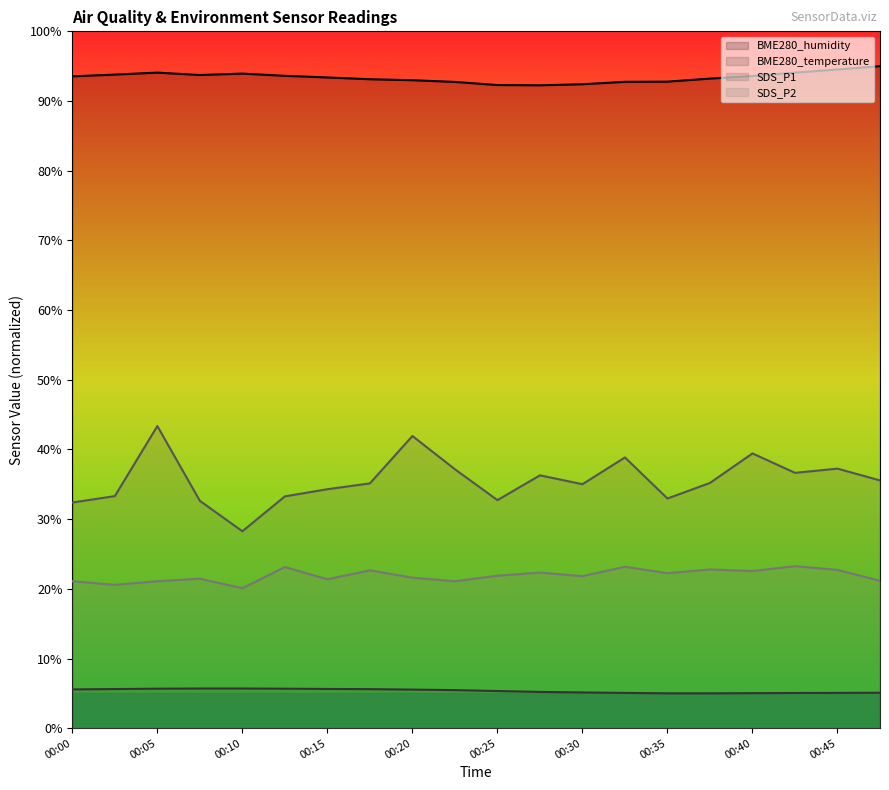

Which label corresponds to the smallest value in the chart?

00:35